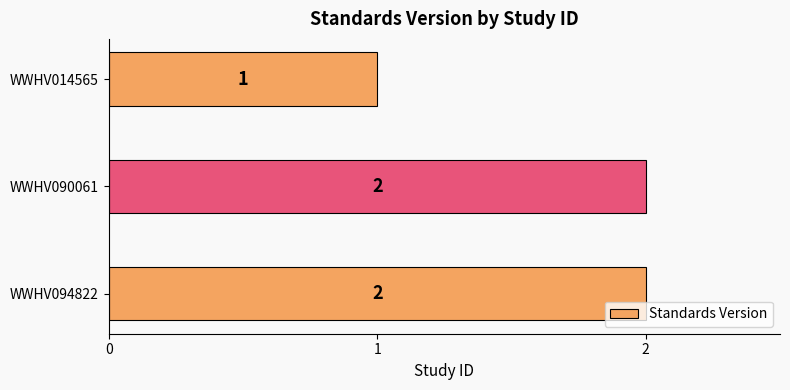

Reading bottom to top, list all the values displayed in this chart.

2	2	1